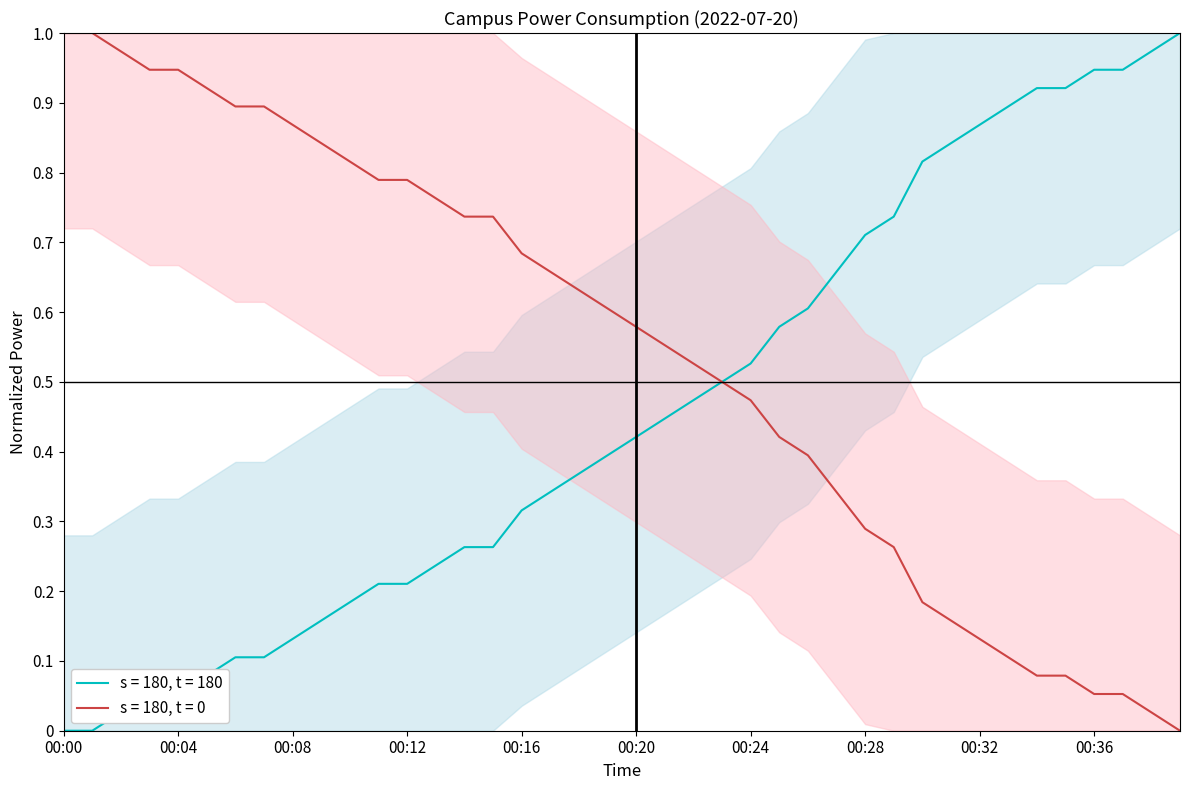

The value at 00:36 is 0.9. True or false?

True